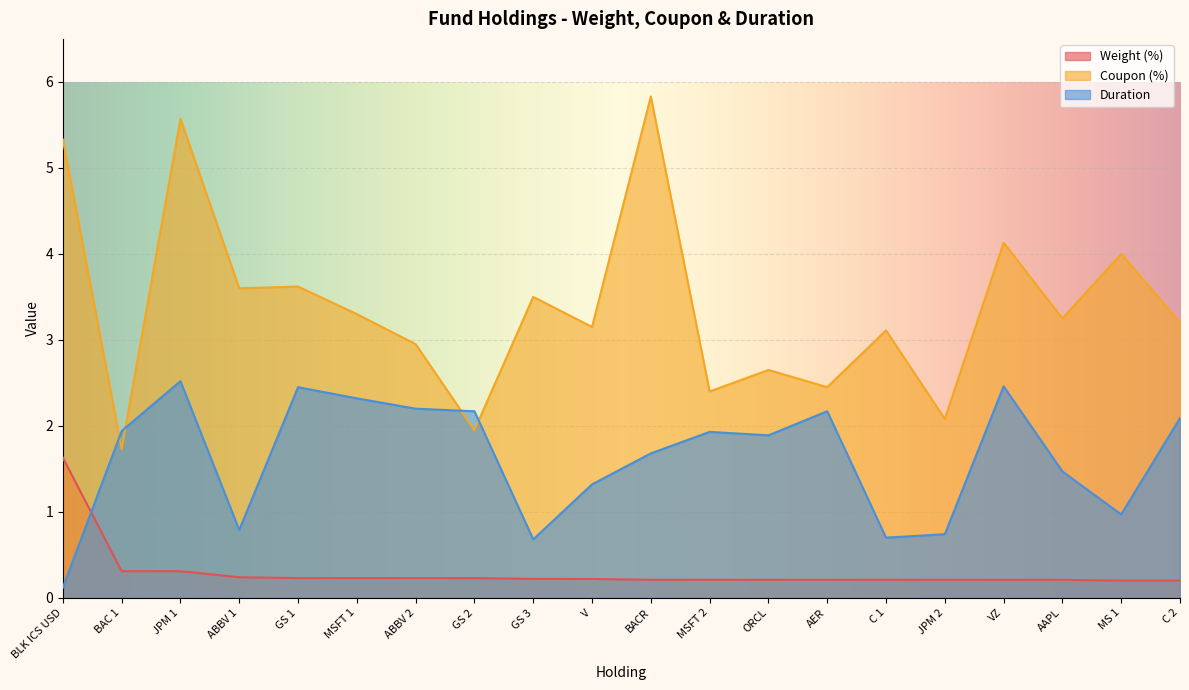

True or false: Coupon (%) and Weight (%) cross at least once.

False